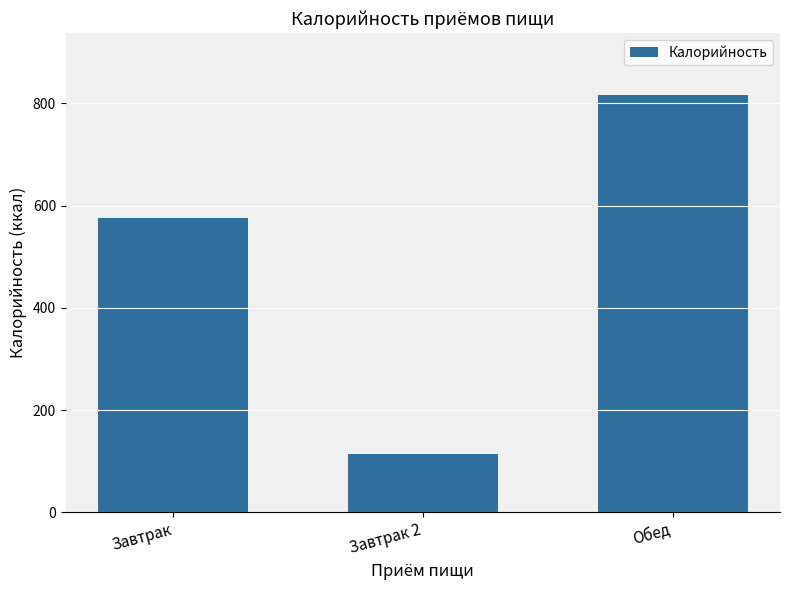

Rank the categories by value from lowest to highest.

Завтрак 2, Завтрак, Обед